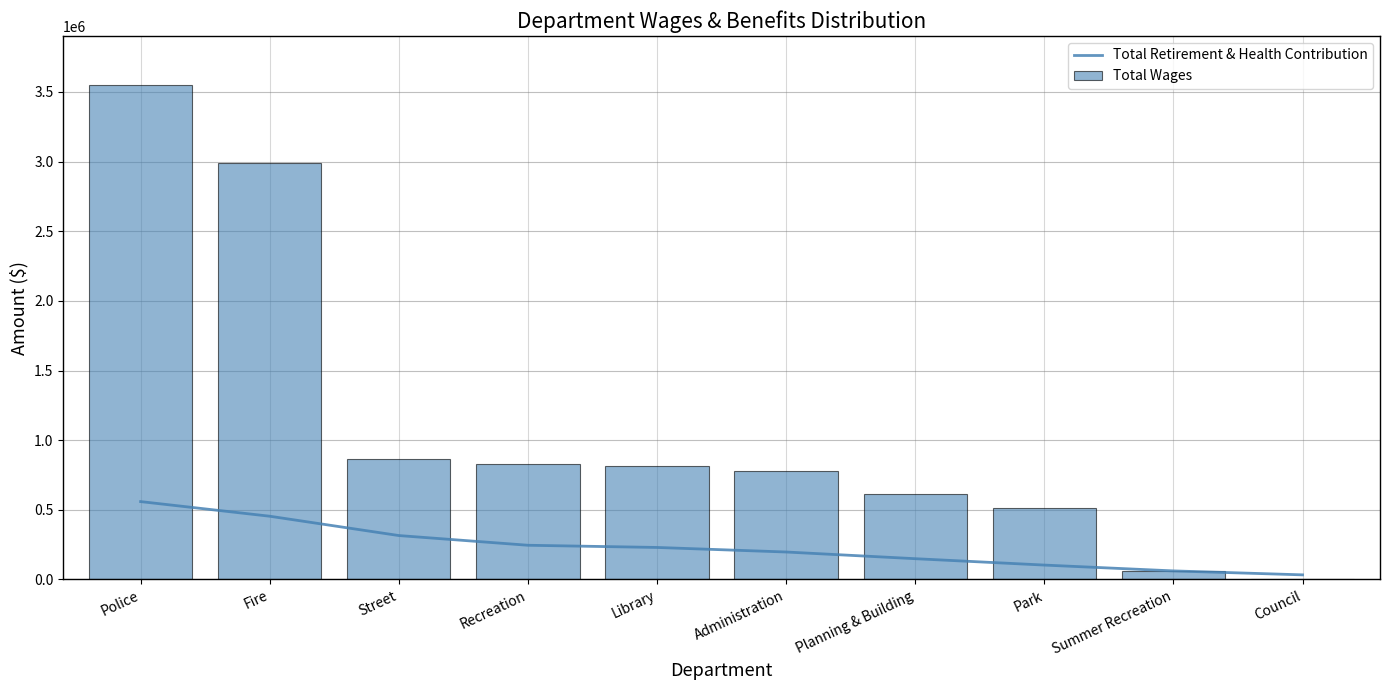

Which category has the lowest value across all series?

Council